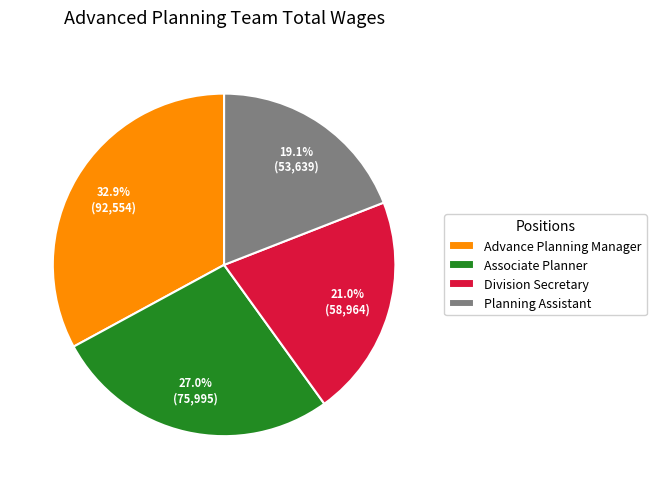

How many segments does this pie chart have?

4